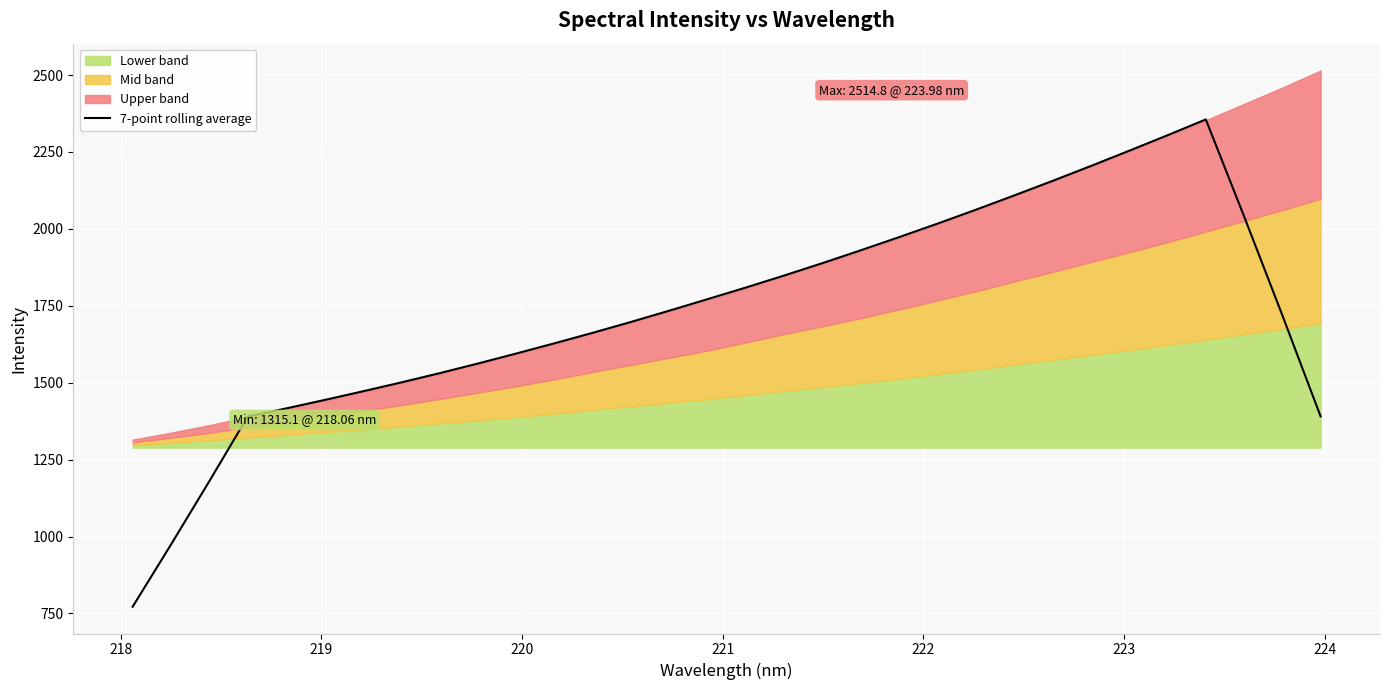

The value at 16 is 3244.2. True or false?

False